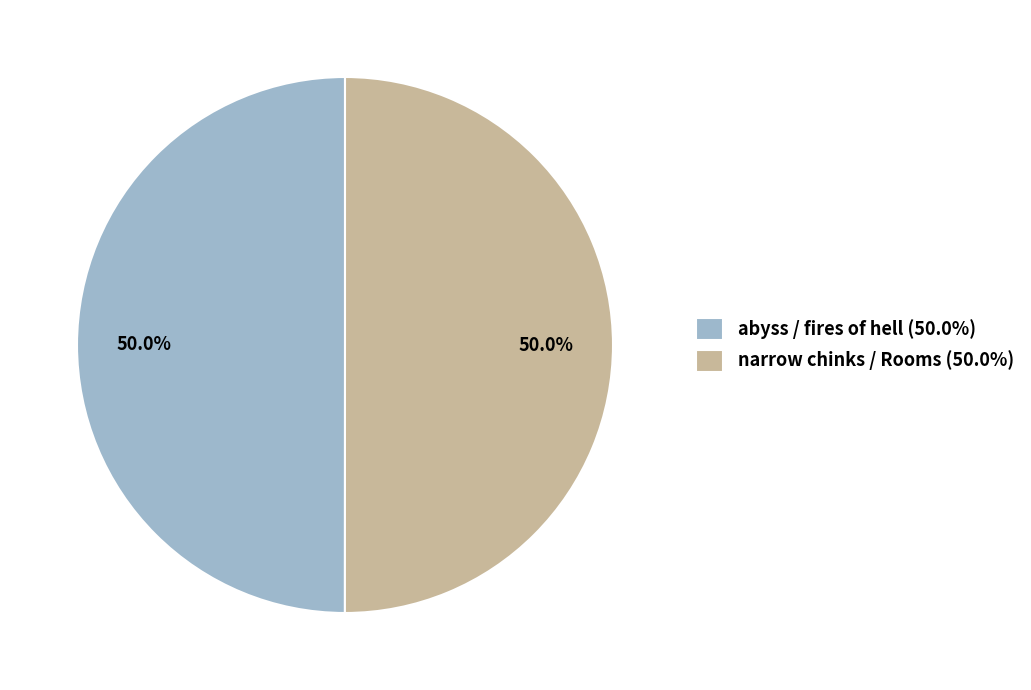

What percentage is the abyss / fires of hell slice, to the nearest percent?

50%